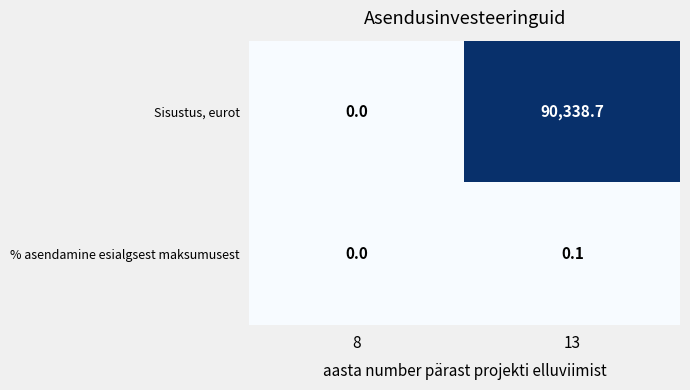

Reading right to left, what are all the values shown in this chart?

Sisustus, eurot: 13=90338.7	8=0.0
% asendamine esialgsest maksumusest: 13=0.1	8=0.0